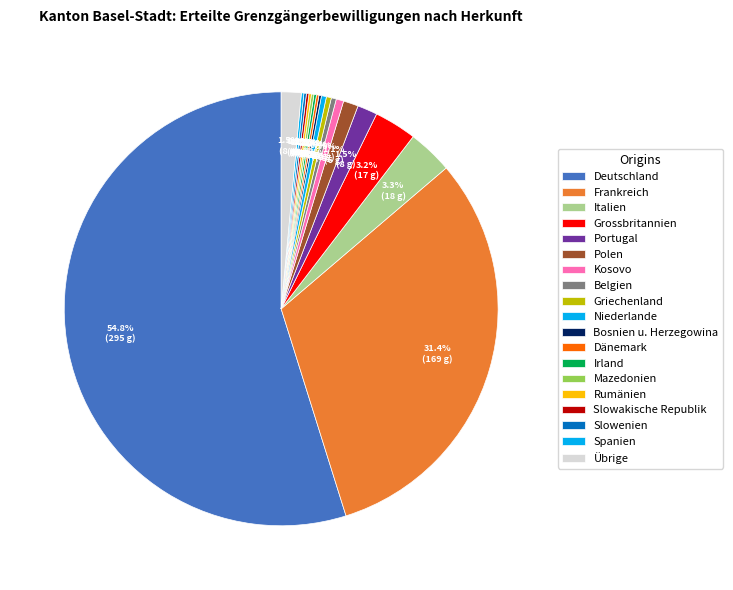

Is it true that Kosovo is 1% of the pie?

True